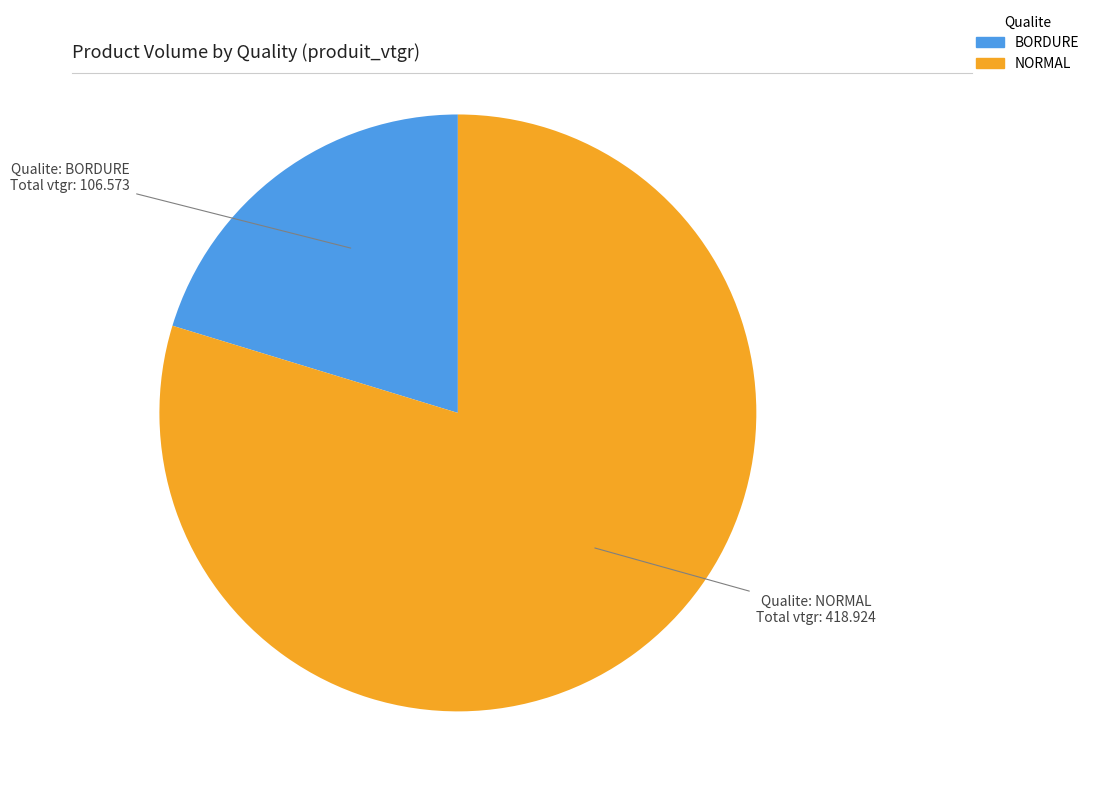

How many segments does this pie chart have?

2